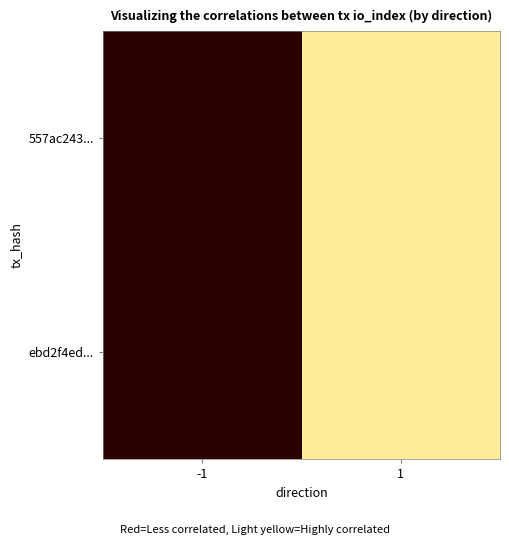

At which category is the sum across all series the highest?

1